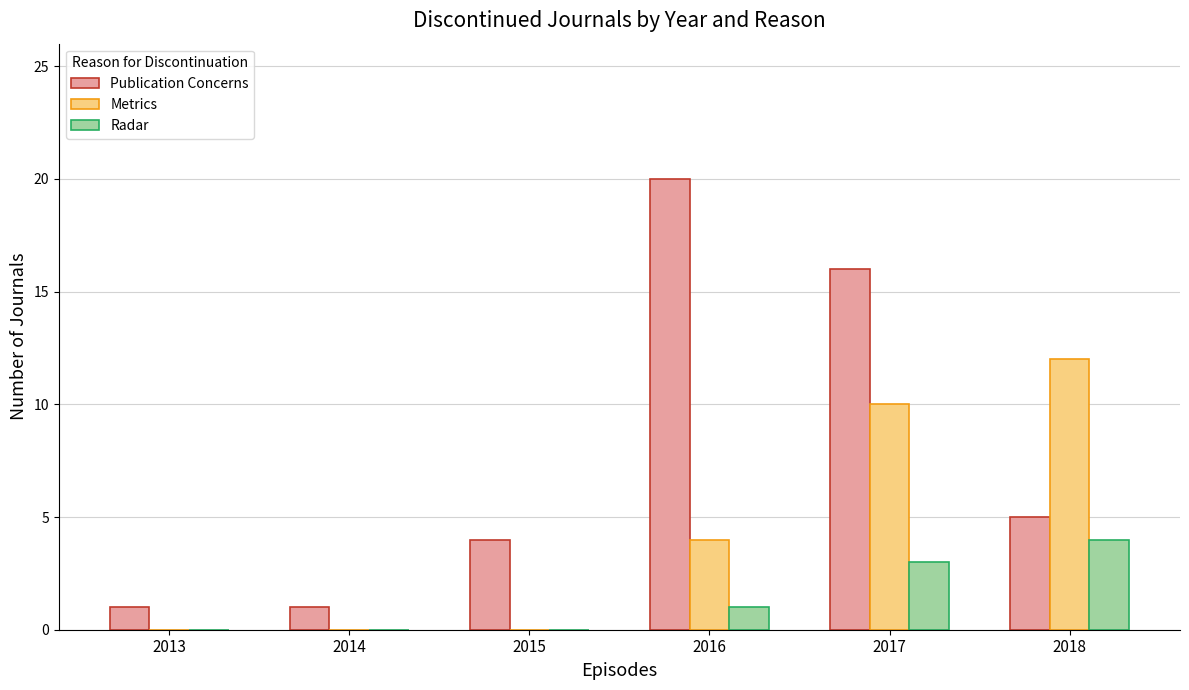

Which series changed the most between 2013 and 2015?

Publication Concerns